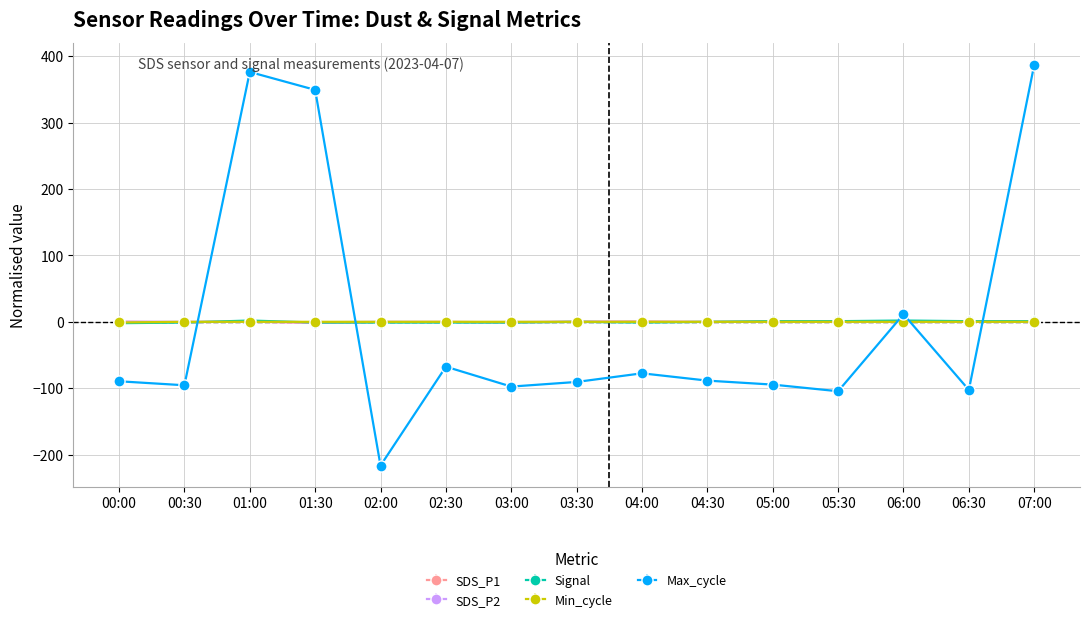

Is it true that Max_cycle equals -164.3 at 05:00?

False